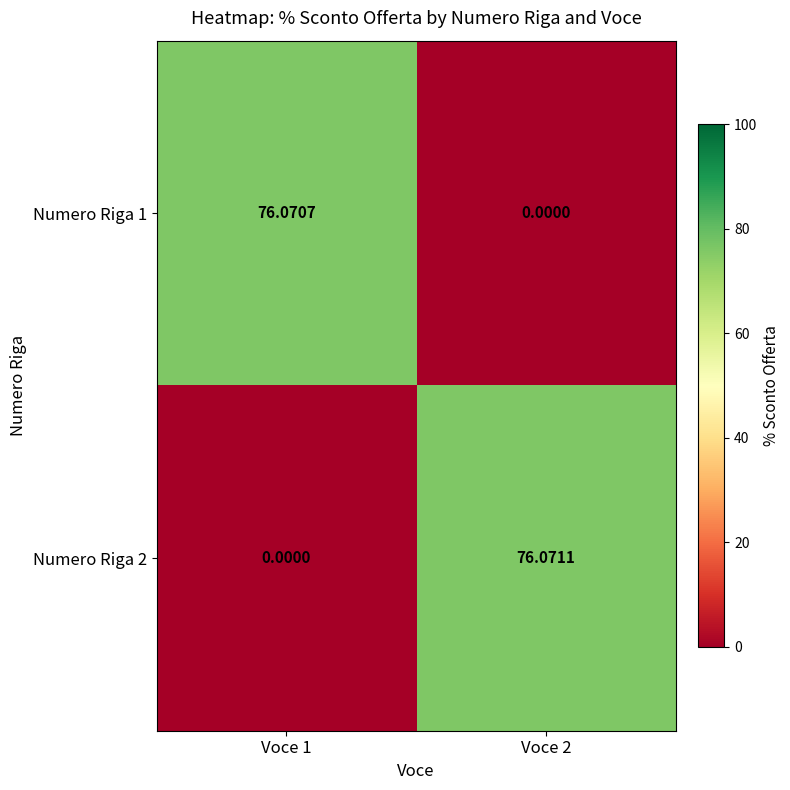

How many values in the Numero Riga 2 series are below 76?

1